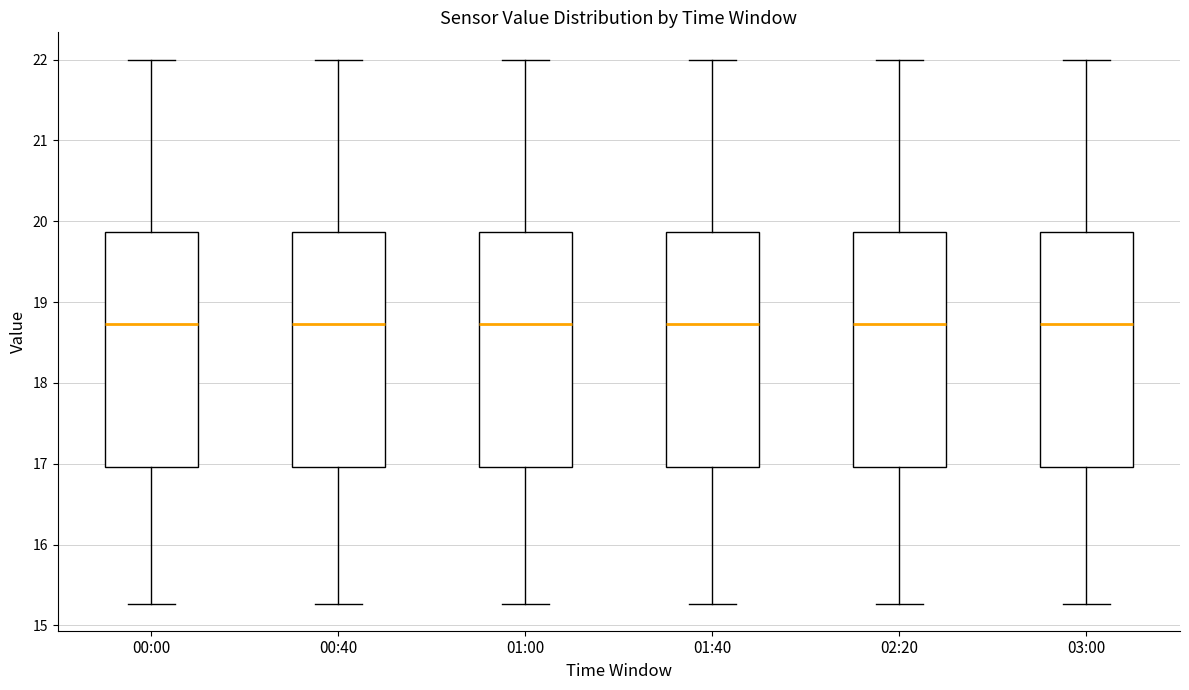

Reading left to right, read every box against the y-axis: the position of its median line, the range the box covers, and the ends of its whiskers. The values are not printed on the chart, so give them approximately, as read against the axis.

00:00: median 18.7, box 17.0 to 19.9, whiskers 15.3 to 22.0
00:40: median 18.7, box 17.0 to 19.9, whiskers 15.3 to 22.0
01:00: median 18.7, box 17.0 to 19.9, whiskers 15.3 to 22.0
01:40: median 18.7, box 17.0 to 19.9, whiskers 15.3 to 22.0
02:20: median 18.7, box 17.0 to 19.9, whiskers 15.3 to 22.0
03:00: median 18.7, box 17.0 to 19.9, whiskers 15.3 to 22.0